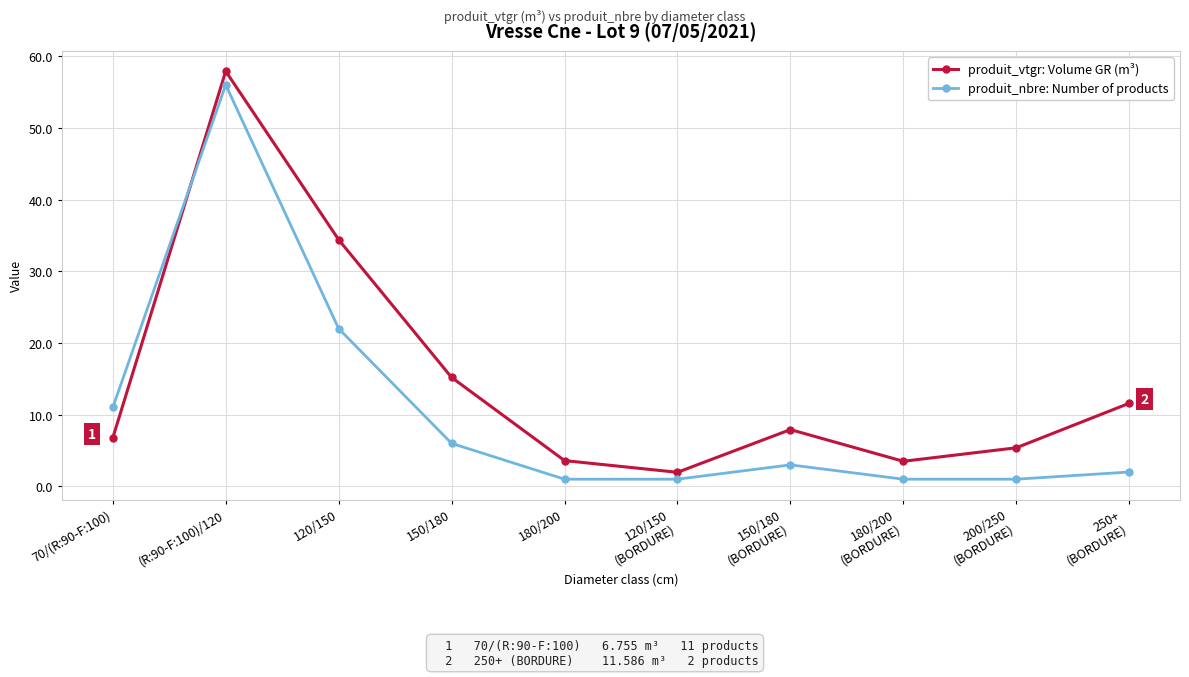

True or false: produit_vtgr: Volume GR (m³) and produit_nbre: Number of products cross at least once.

True